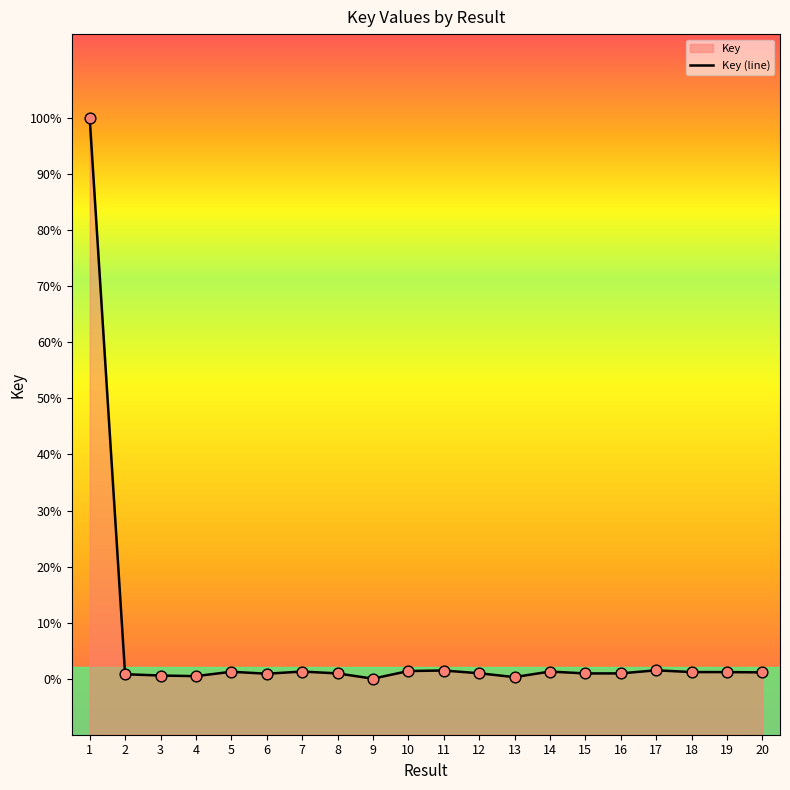

Which has a higher value, 7 or 4?

7